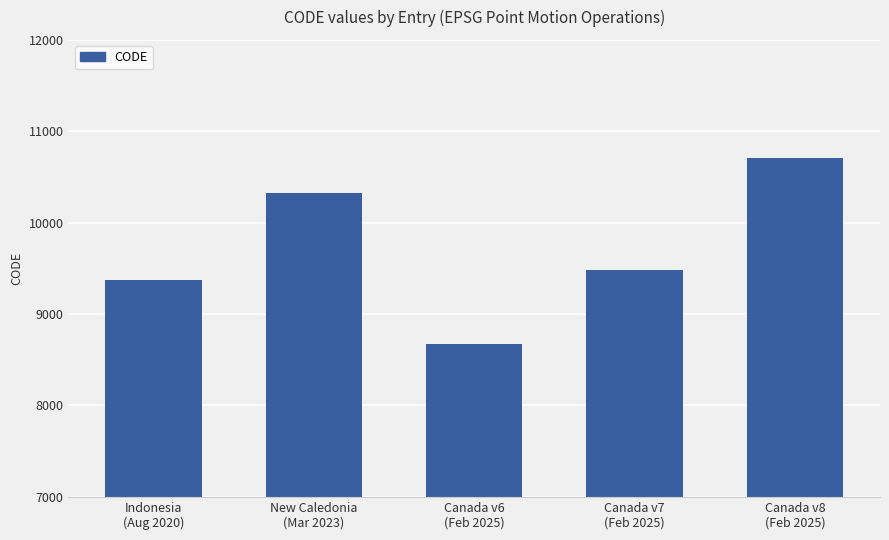

Reading left to right, transcribe all the data shown in this chart.

9375	10323	8676	9483	10707